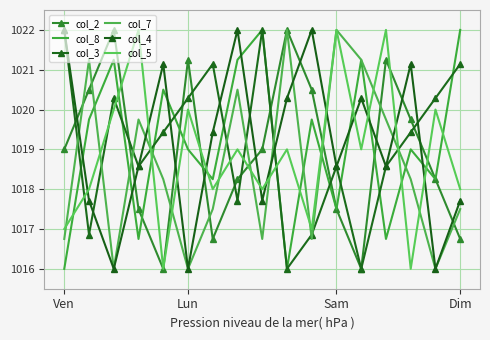

What is the difference between the second highest and second lowest values in the col_2 series?

6.0